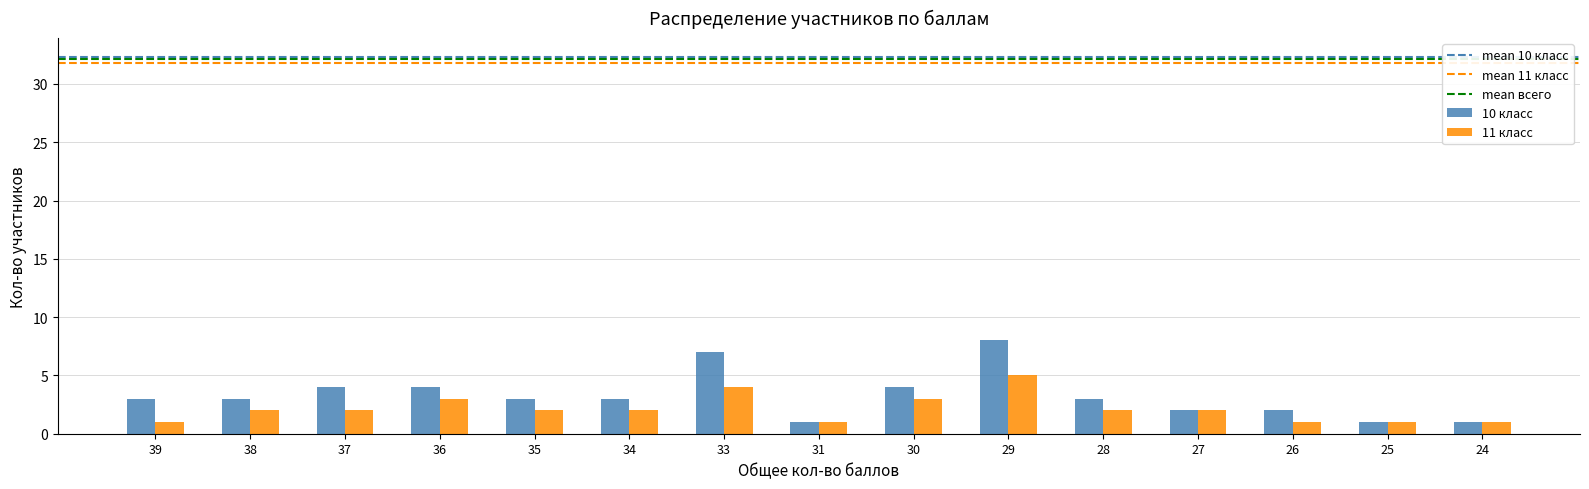

Which series changed the most between 35 and 25?

10 класс